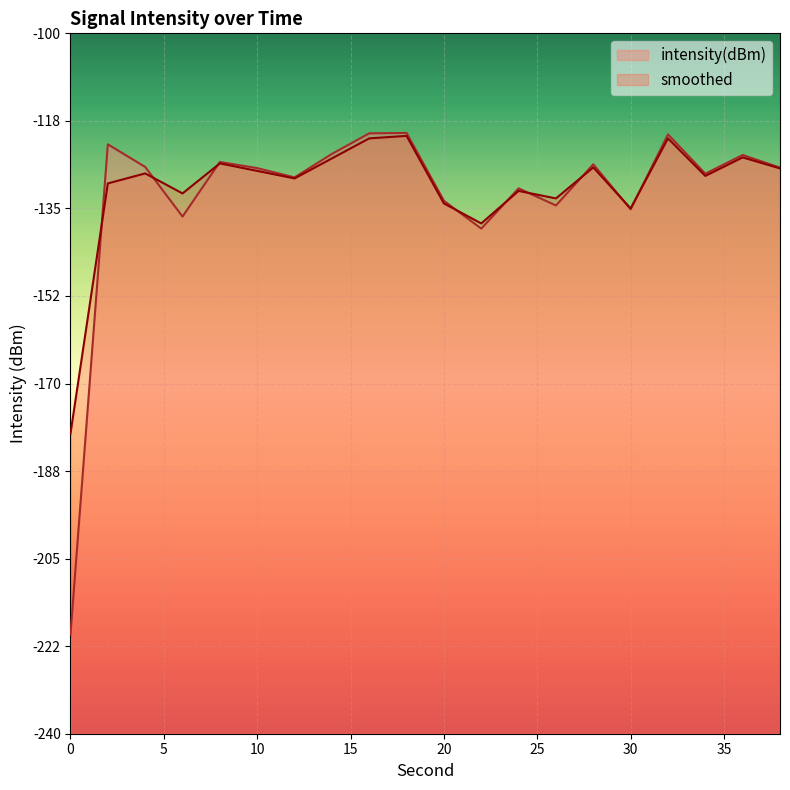

What are all the series names shown in the legend?

intensity(dBm), smoothed